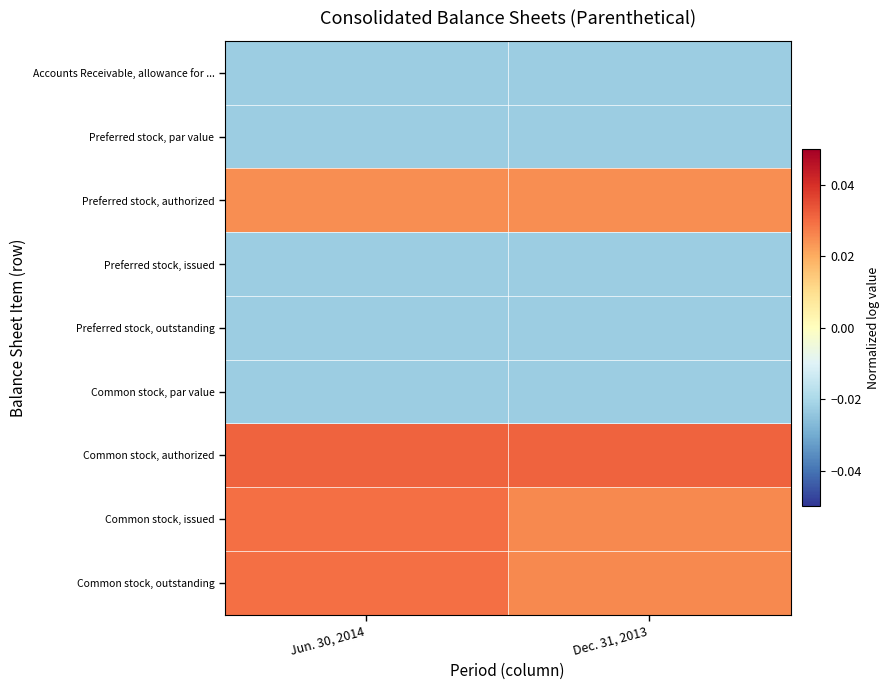

Between Jun. 30, 2014 and Dec. 31, 2013, which is larger?

Jun. 30, 2014